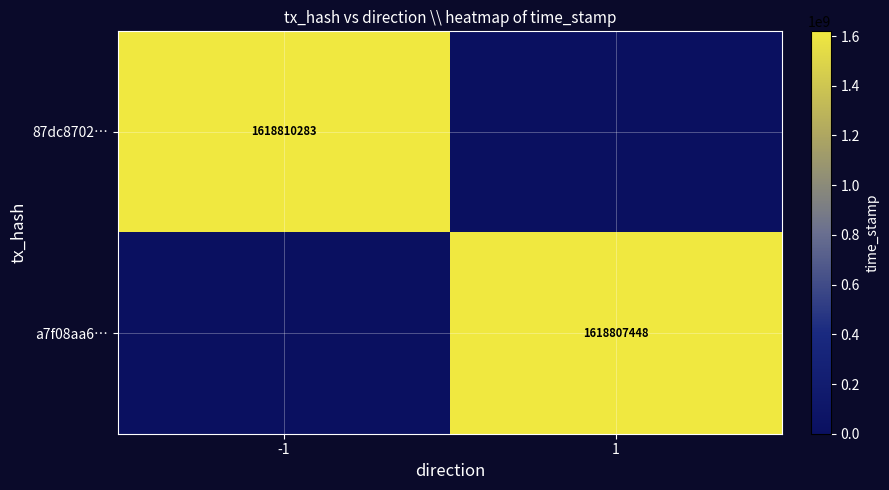

How many series are shown in this chart?

2